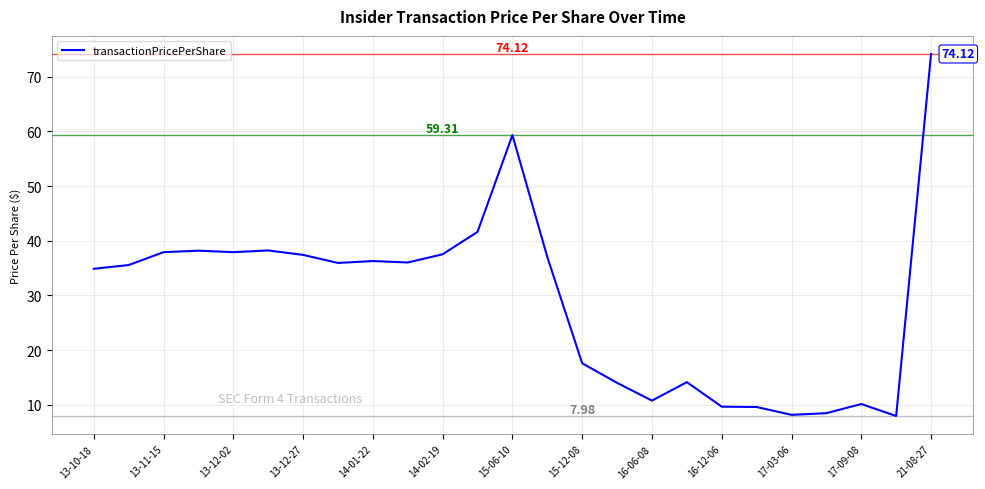

What is the difference between the maximum and minimum values?

66.1